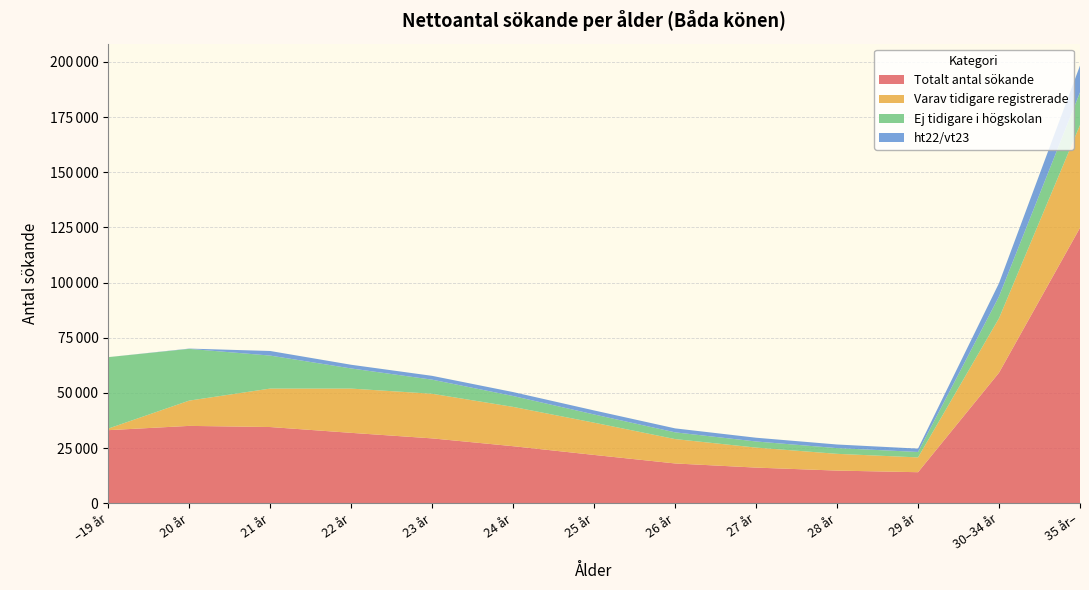

Reading left to right, what are all the values shown in this chart?

Totalt antal sökande: 33092	35034	34515	31880	29371	25829	21875	18011	16132	14774	14045	59135	124795
Varav tidigare registrerade: 708	11455	17423	20054	20221	17808	14610	11044	9069	7592	6706	24669	46565
Ej tidigare i högskolan: 32375	23445	14954	9127	6387	4935	3725	3056	2765	2596	2468	9884	14791
ht22/vt23: 9	127	2084	1675	1732	1785	1826	1797	1704	1636	1521	6030	12169